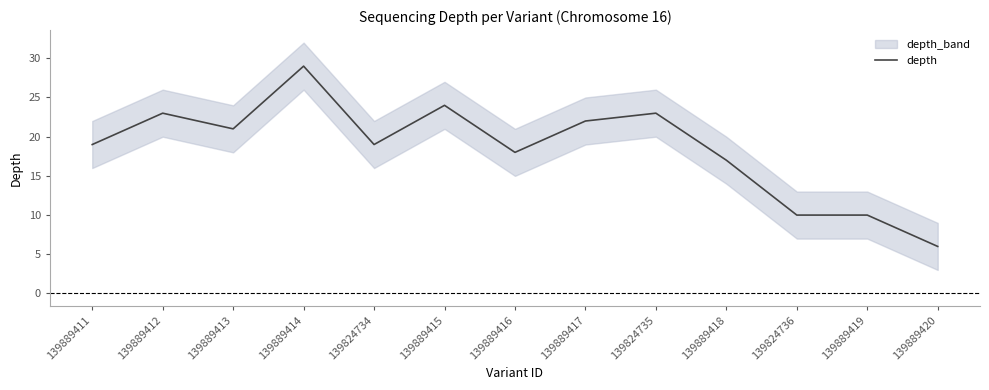

The chart shows a value of 18 at 139889416. True or false?

True